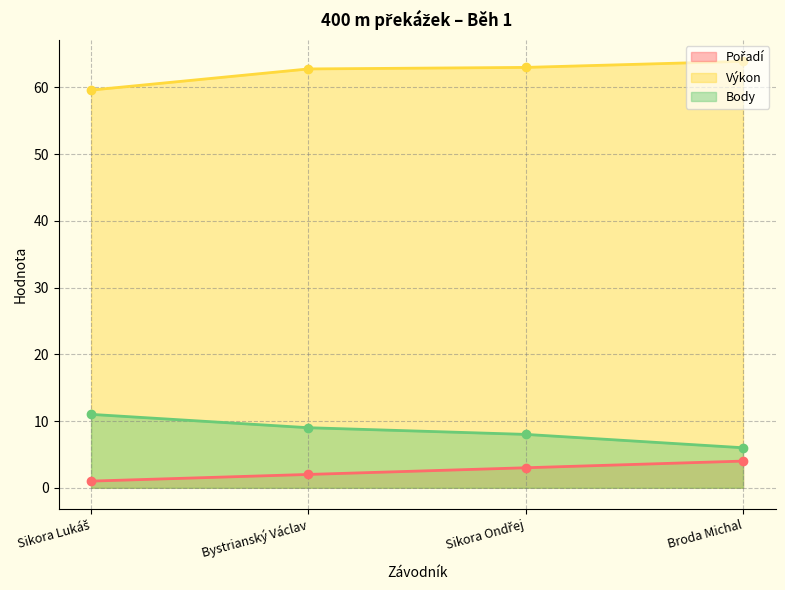

Which series has the largest range (max minus min)?

Body